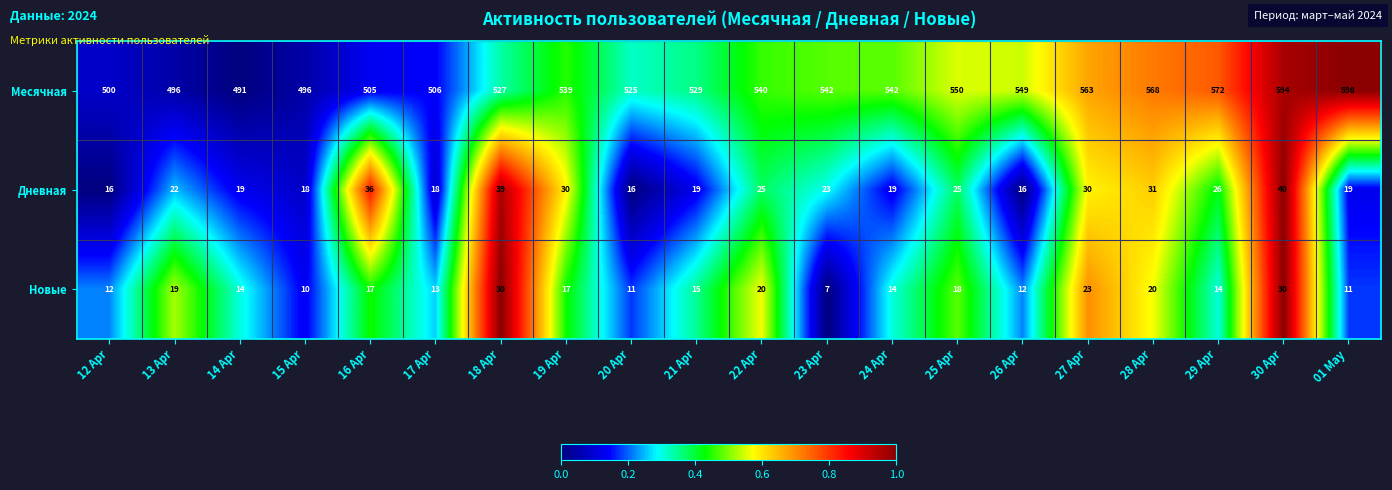

Rank the series at 17 Apr from highest to lowest value.

Месячная, Дневная, Новые